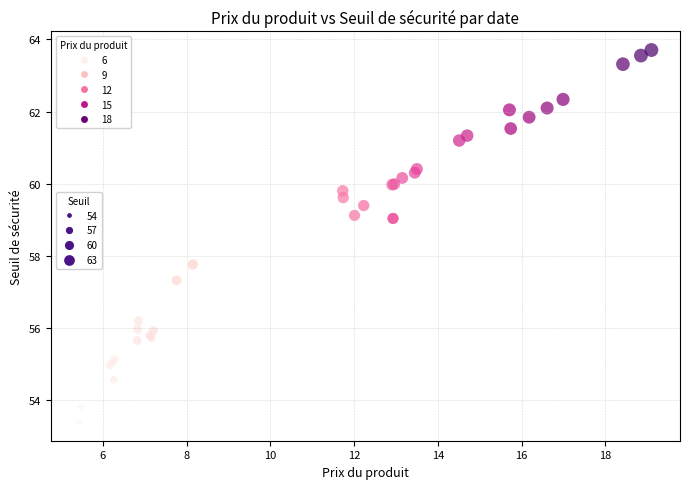

What Y value in the scatter plot is closest to 58?

57.8